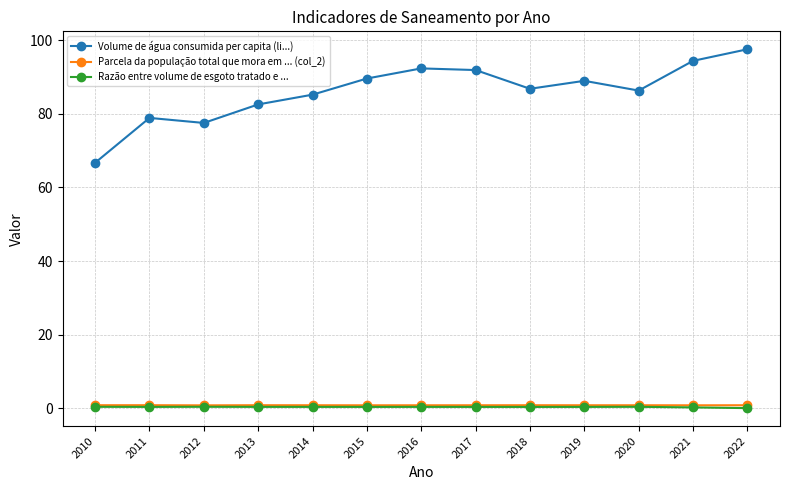

What is the value of the Razão entre volume de esgoto tratado e ... point at the 3rd from the left?

0.4